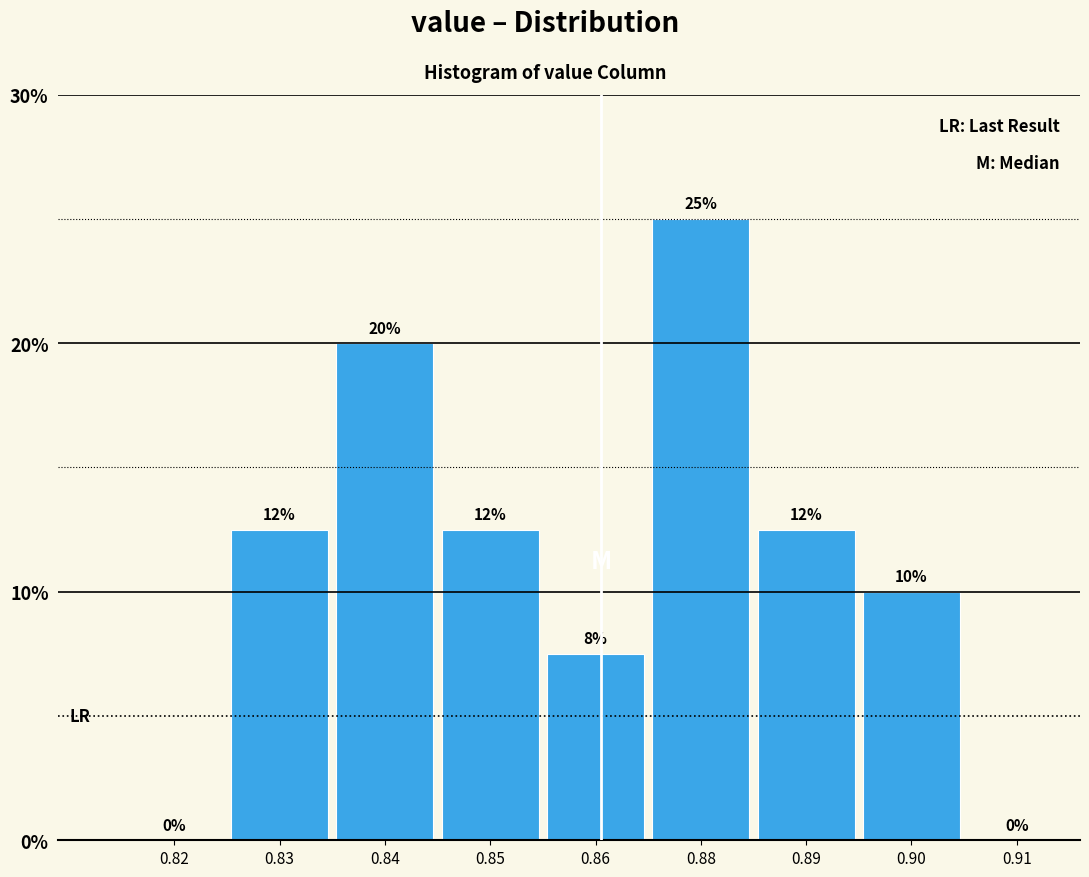

Between 0.88 and 0.83, which is larger?

0.88